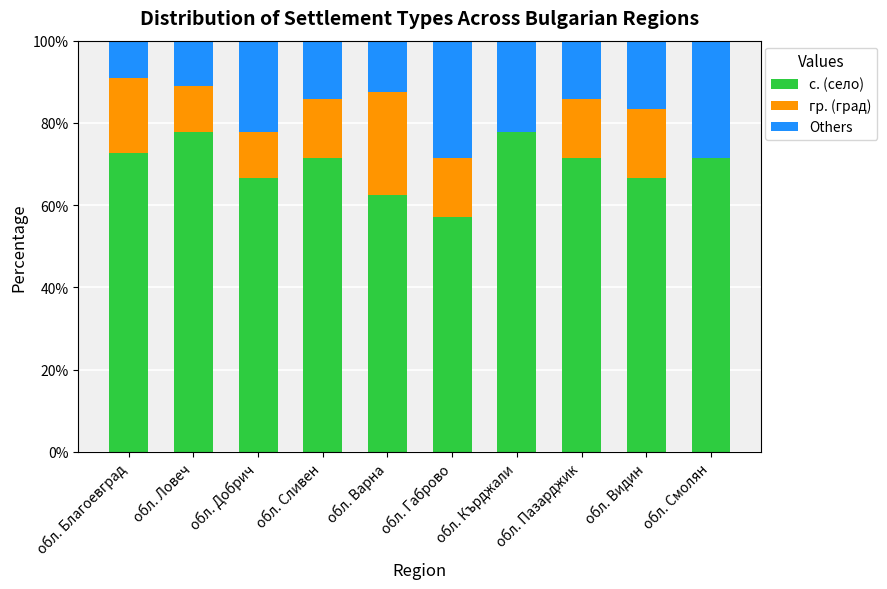

What are all the series names shown in the legend?

с. (село), гр. (град), Others